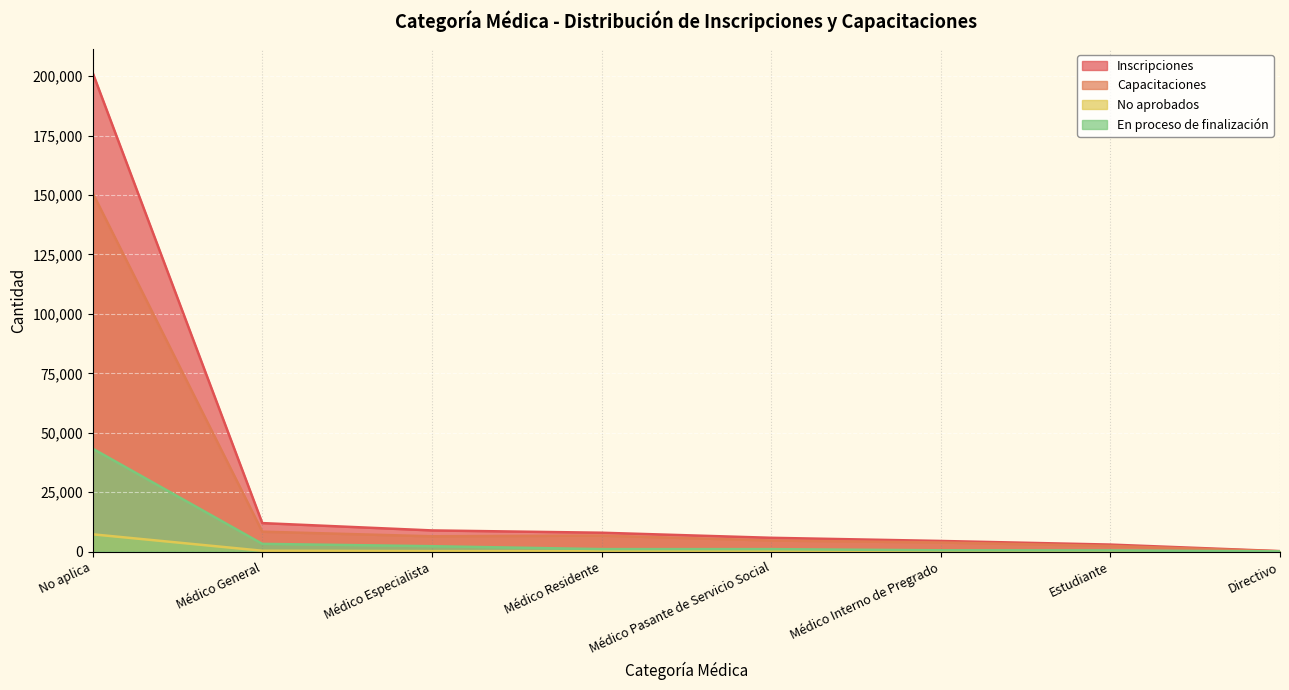

What position from the right is Médico Especialista?

6